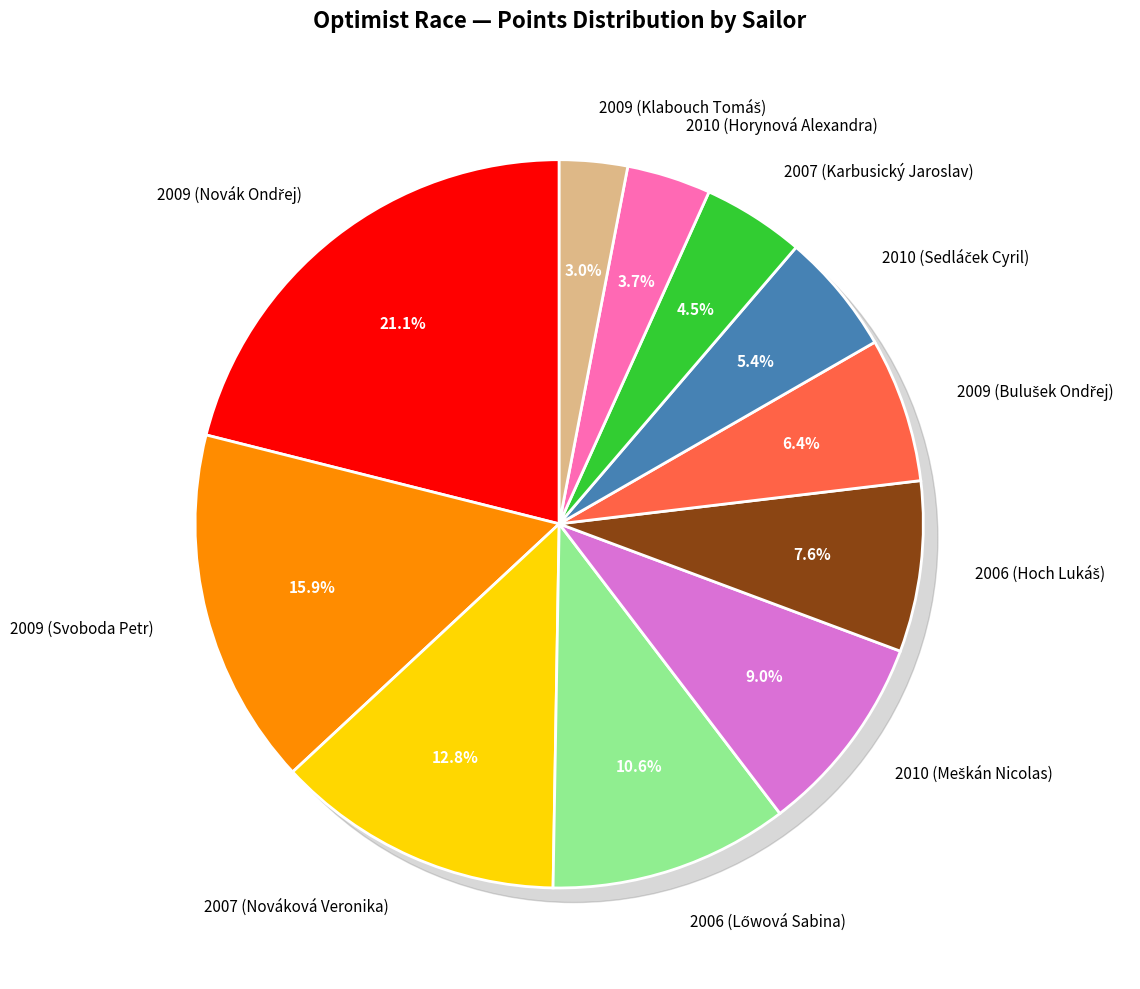

To the nearest percent, what portion does 2007 (Nováková Veronika) represent?

13%